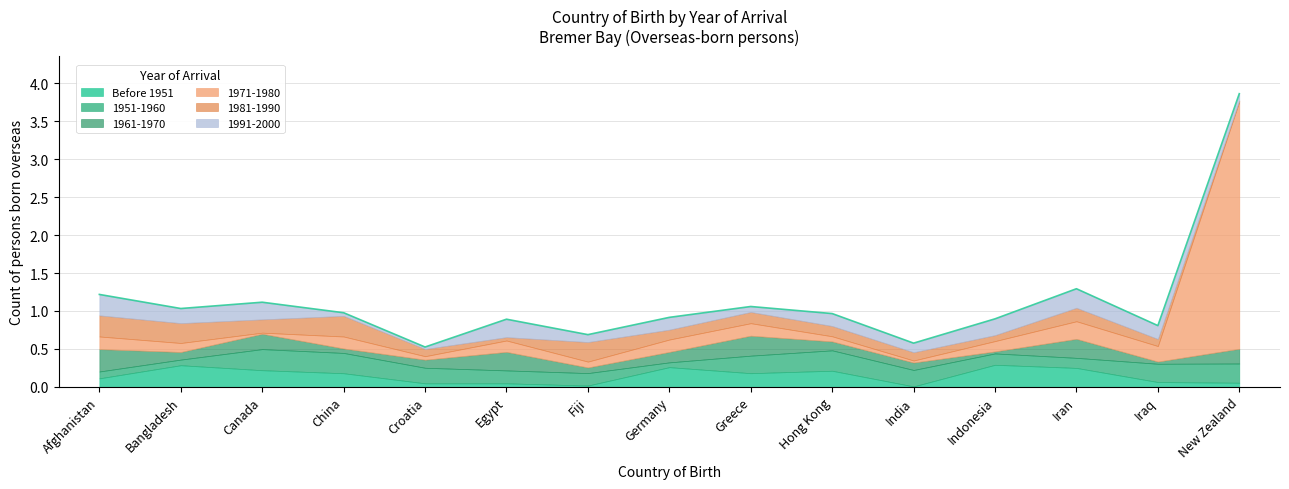

Which has a higher value, Hong Kong or Indonesia?

Hong Kong